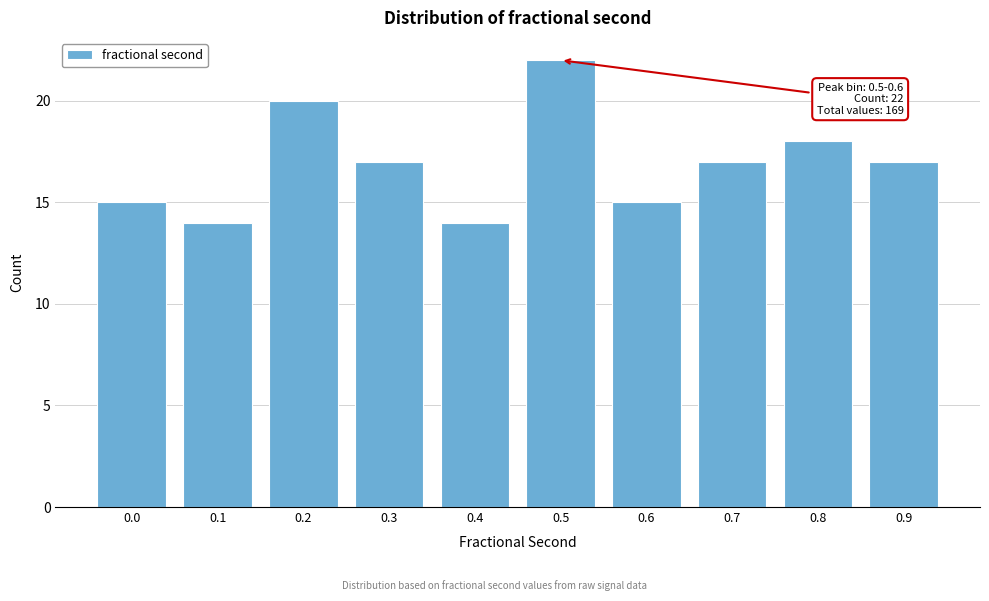

Reading left to right, extract all data points from this chart.

15	14	20	17	14	22	15	17	18	17